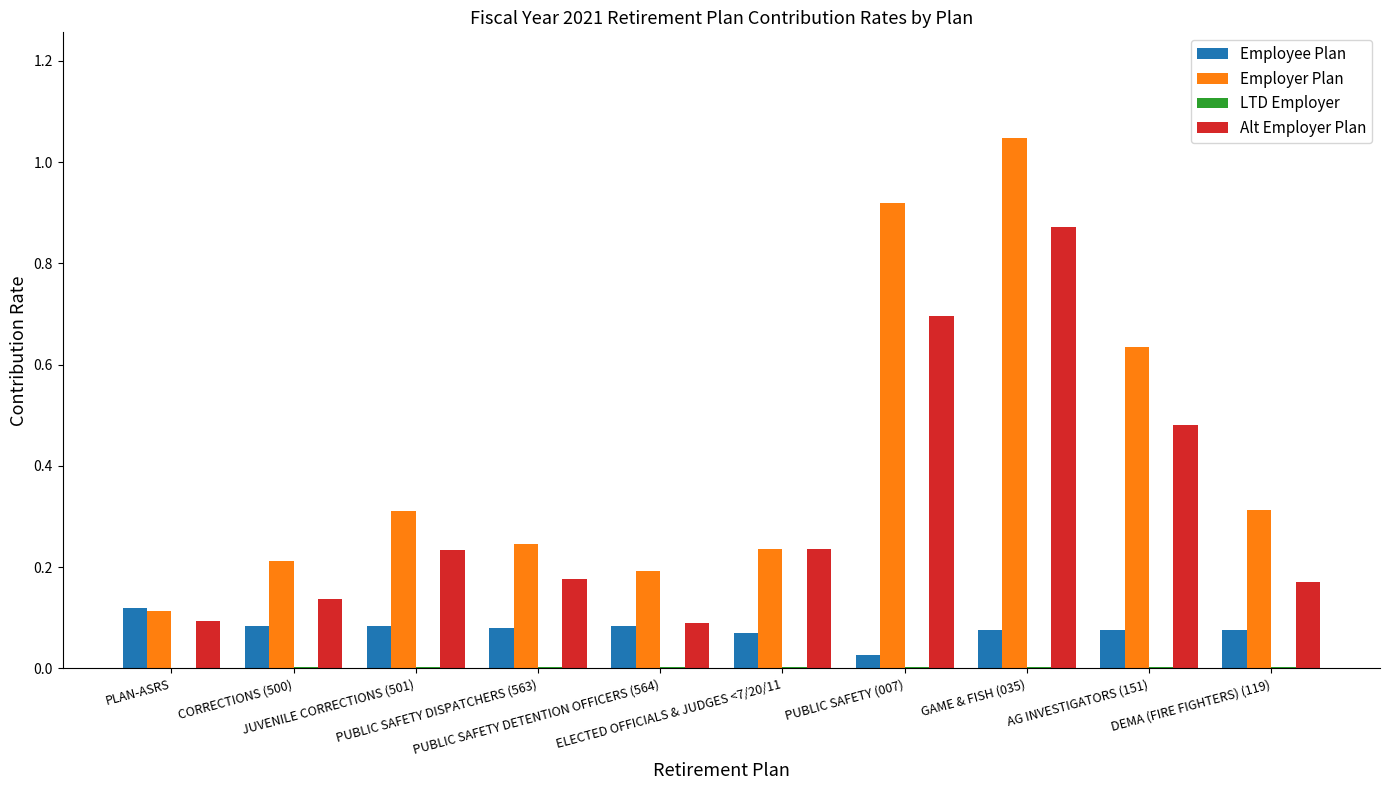

Which series has the largest total across all categories?

Employer Plan